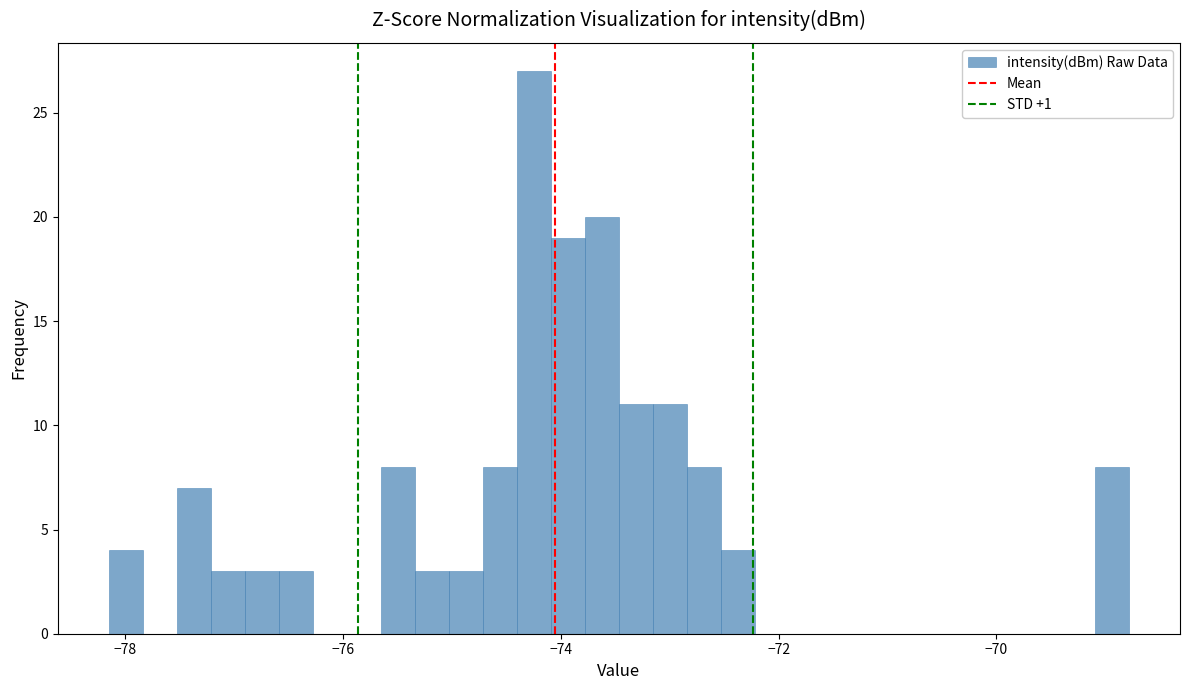

Around what value on the x-axis is the tallest bar? Give the approximate position of its centre, as read against the axis.

-74.2